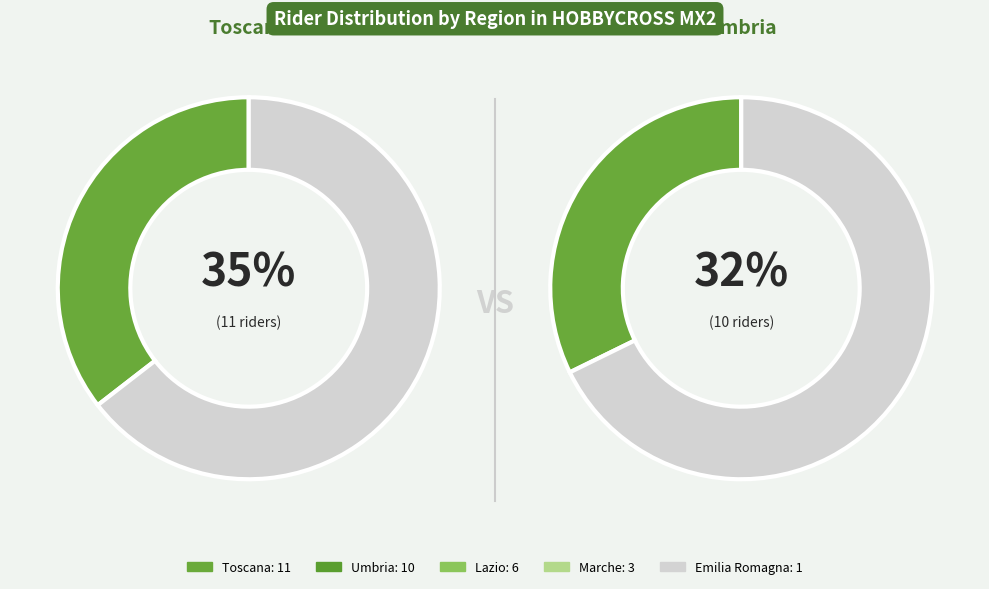

Does Lazio account for over 50% of the chart?

No